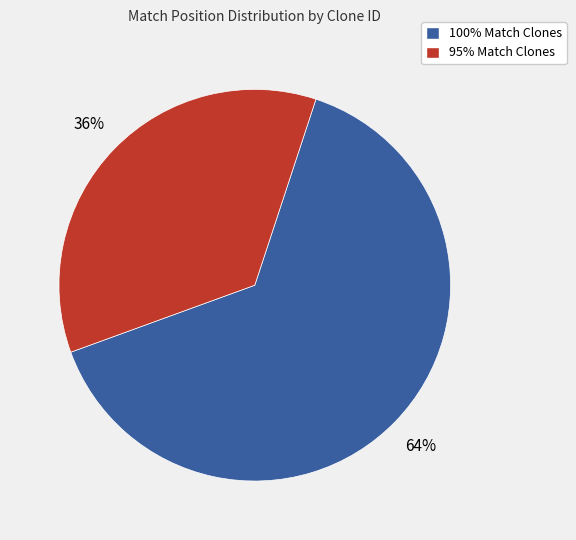

Is it true that 95% Match Clones is 36% of the pie?

True